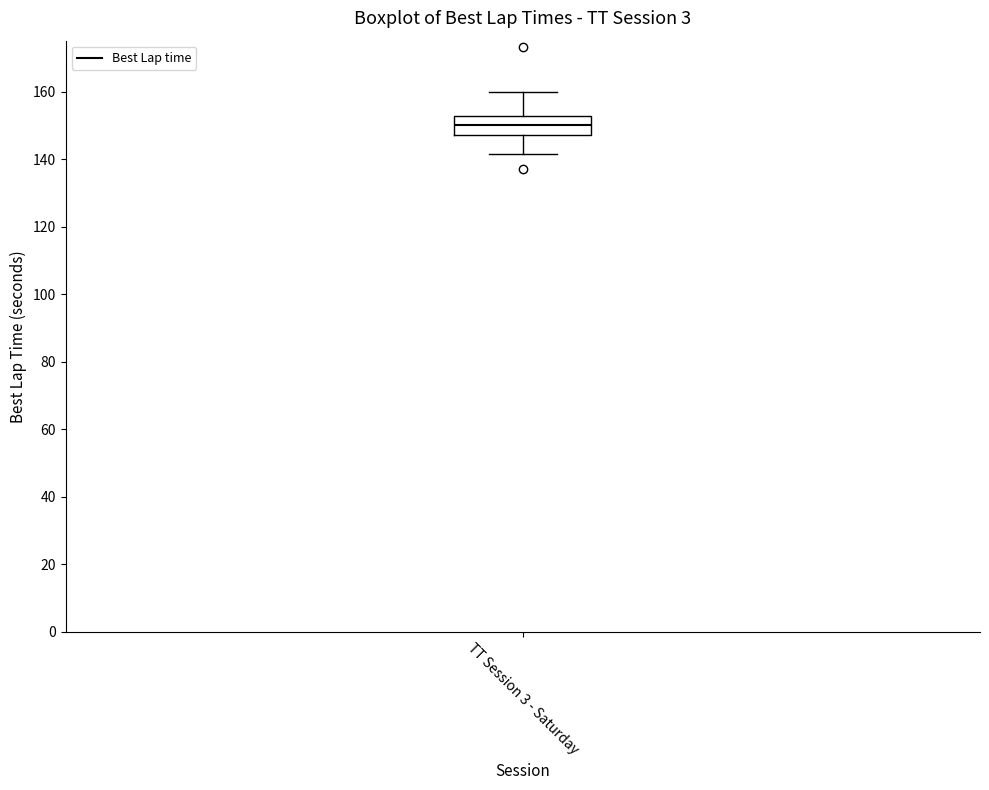

Read this box plot against the y-axis: the position of the median line, the range covered by the box, and the ends of both whiskers. The values are not printed on the chart, so give them approximately, as read against the axis.

median 150, box 148 to 152, whiskers 142 to 160